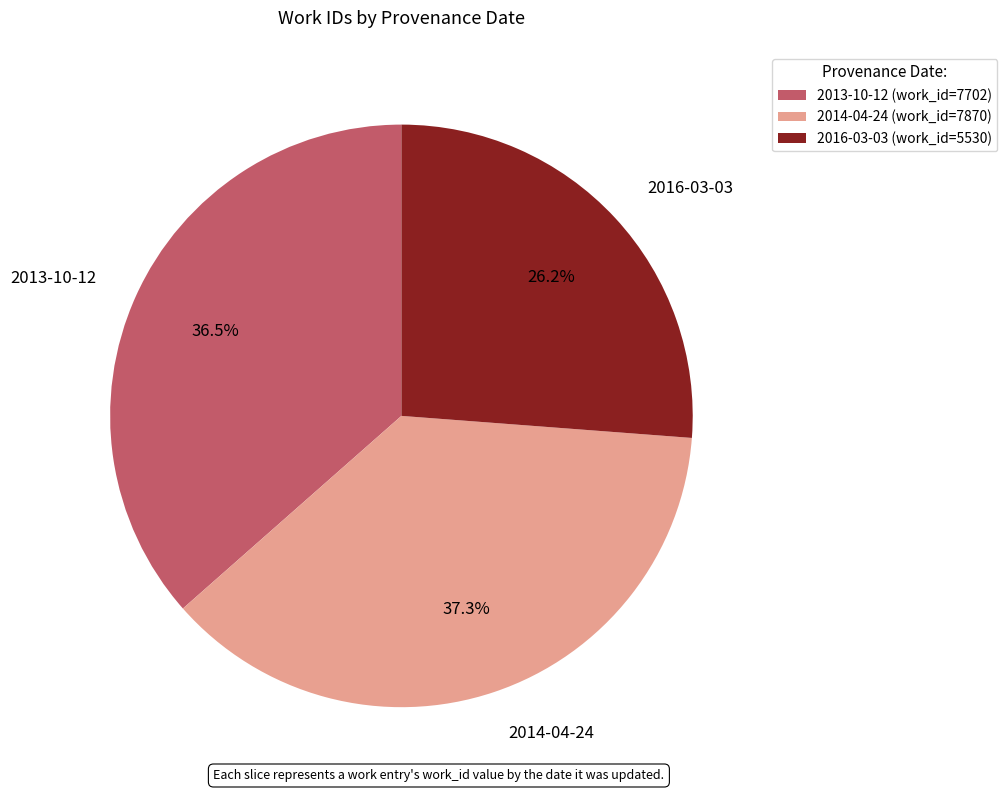

Which has a higher value, 2014-04-24 or 2016-03-03?

2014-04-24